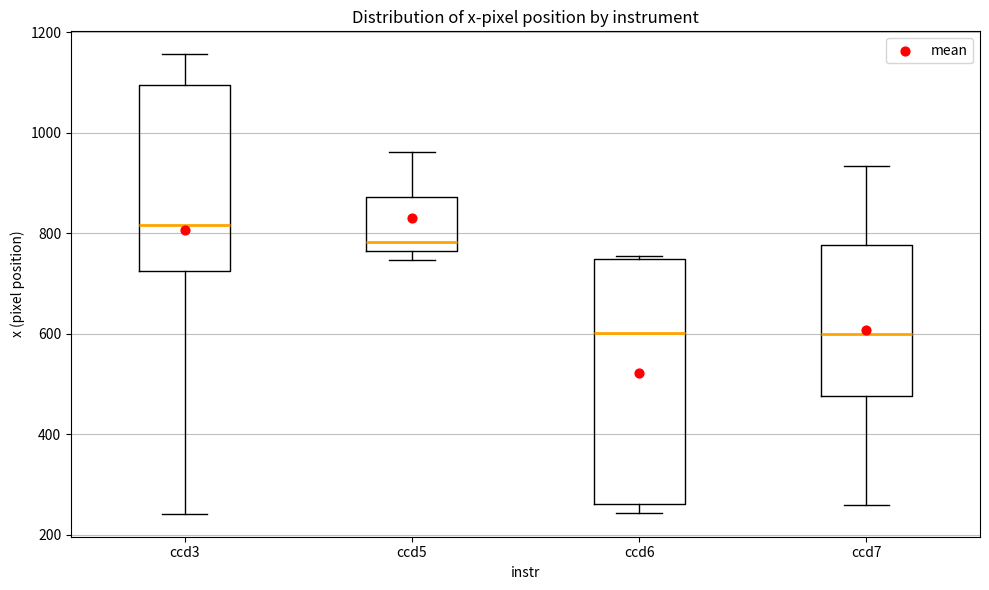

Reading left to right, read every box against the y-axis: the position of its median line, the range the box covers, and the ends of its whiskers. The values are not printed on the chart, so give them approximately, as read against the axis.

ccd3: median 820, box 720 to 1100, whiskers 240 to 1160
ccd5: median 780, box 760 to 880, whiskers 740 to 960
ccd6: median 600, box 260 to 740, whiskers 240 to 760
ccd7: median 600, box 480 to 780, whiskers 260 to 940